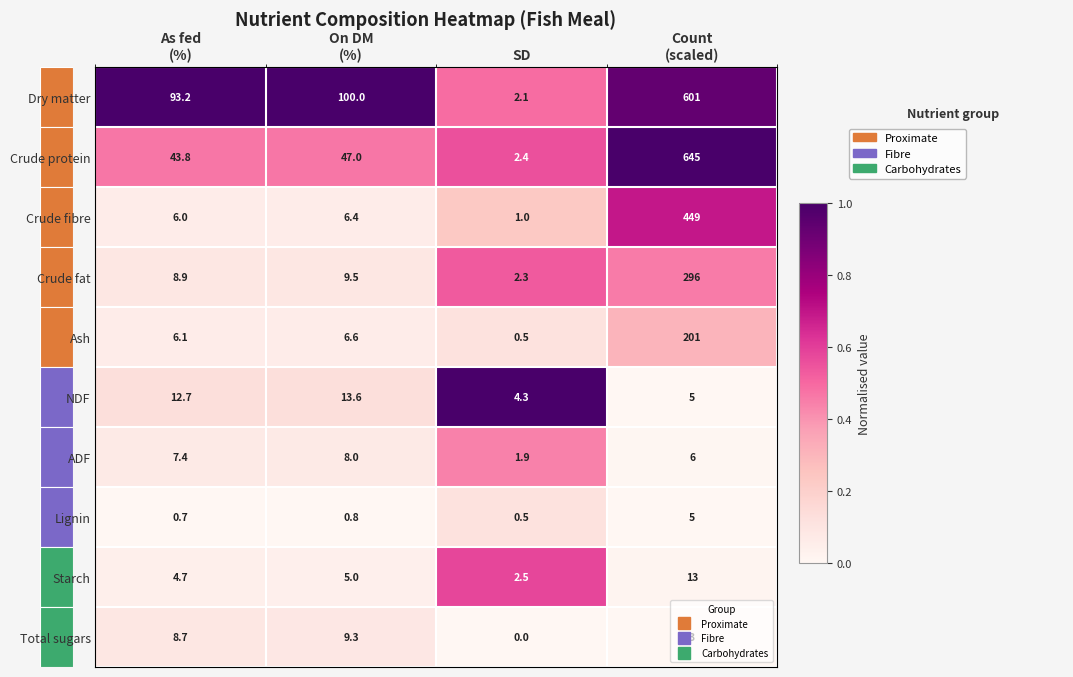

At how many categories does at least one series exceed 0?

4